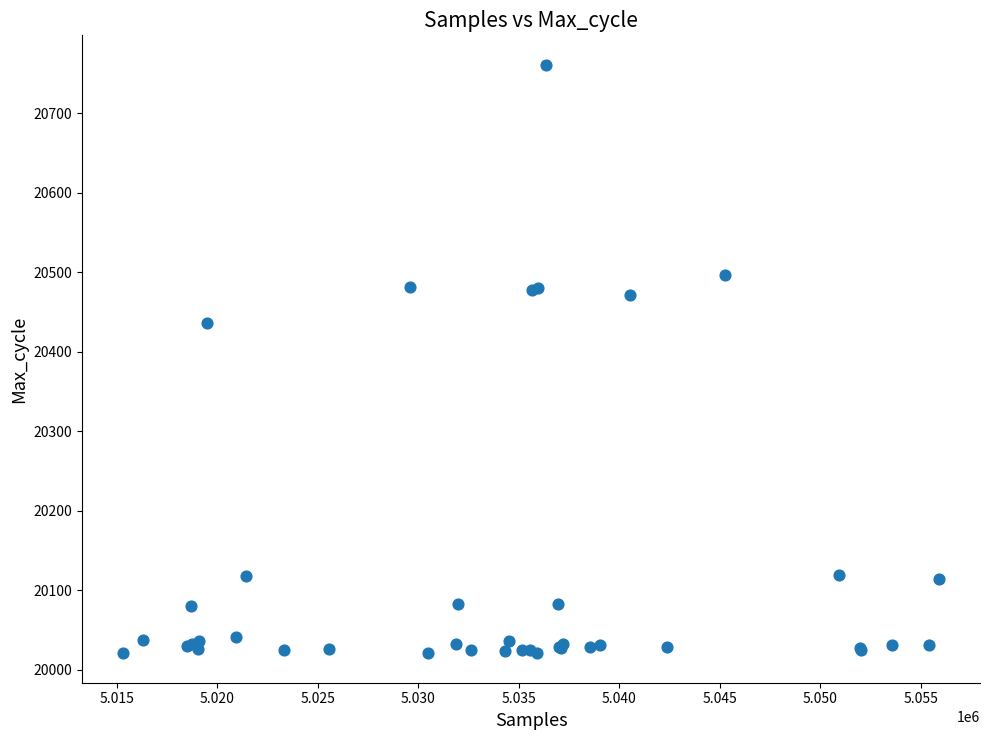

What Y value in the scatter plot is closest to 20391?

20436